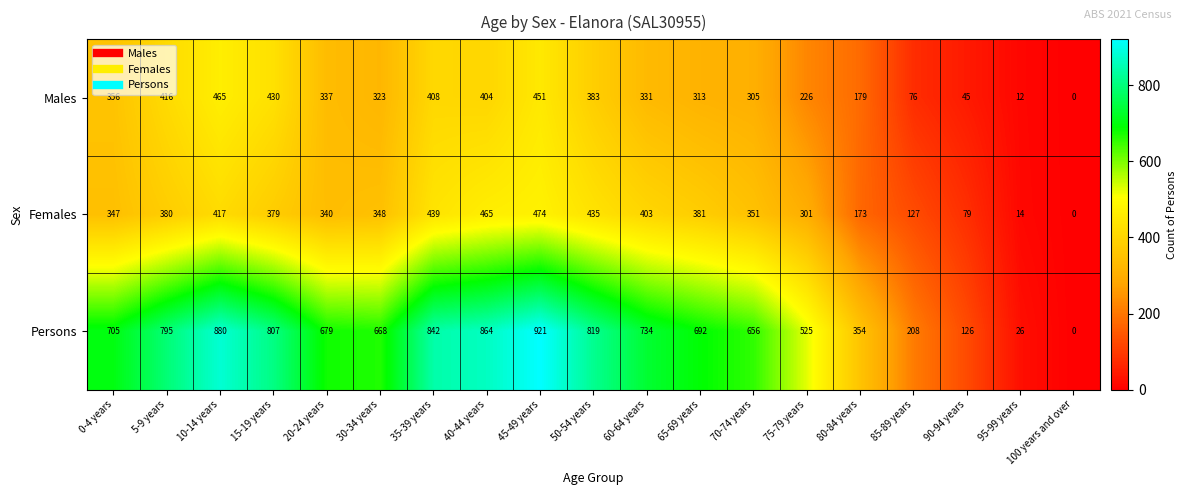

How many positive values does the Persons series have?

18